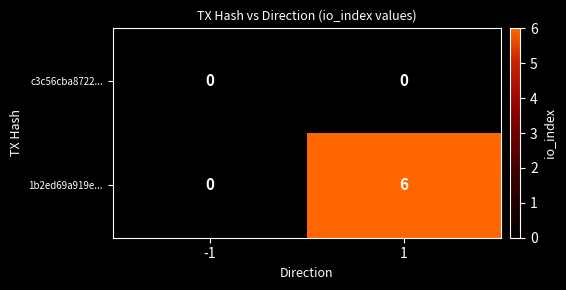

Which series has the largest range (max minus min)?

1b2ed69a919e...